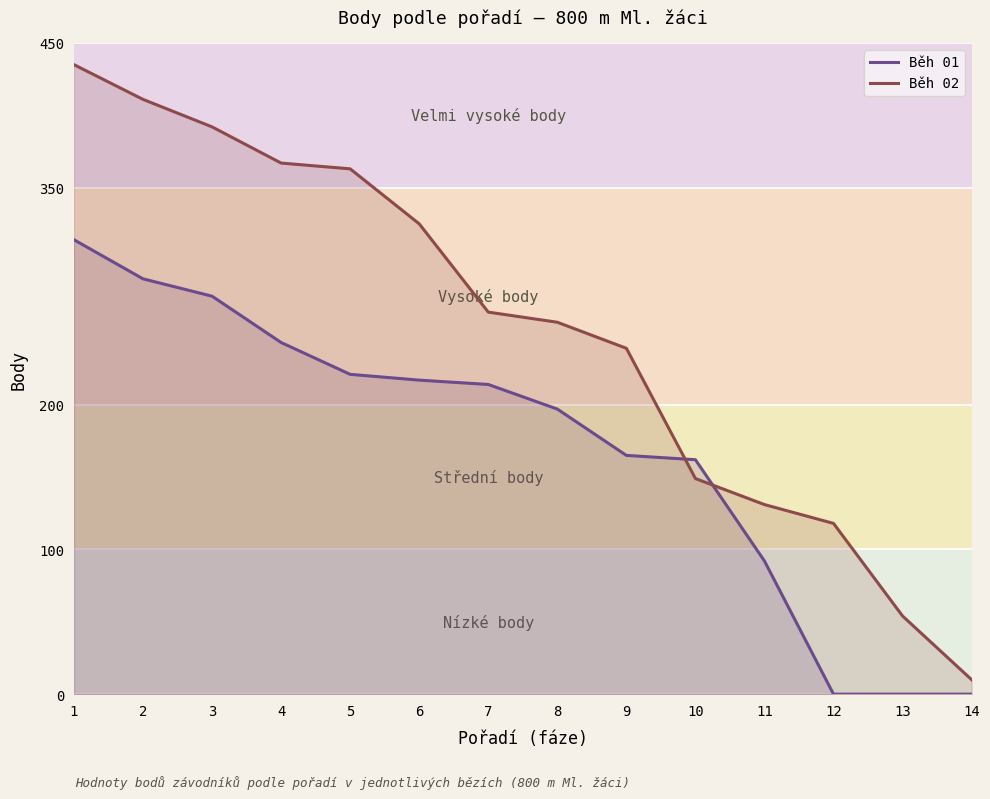

What is the difference between the Běh 02 values at 3 and 9?

153